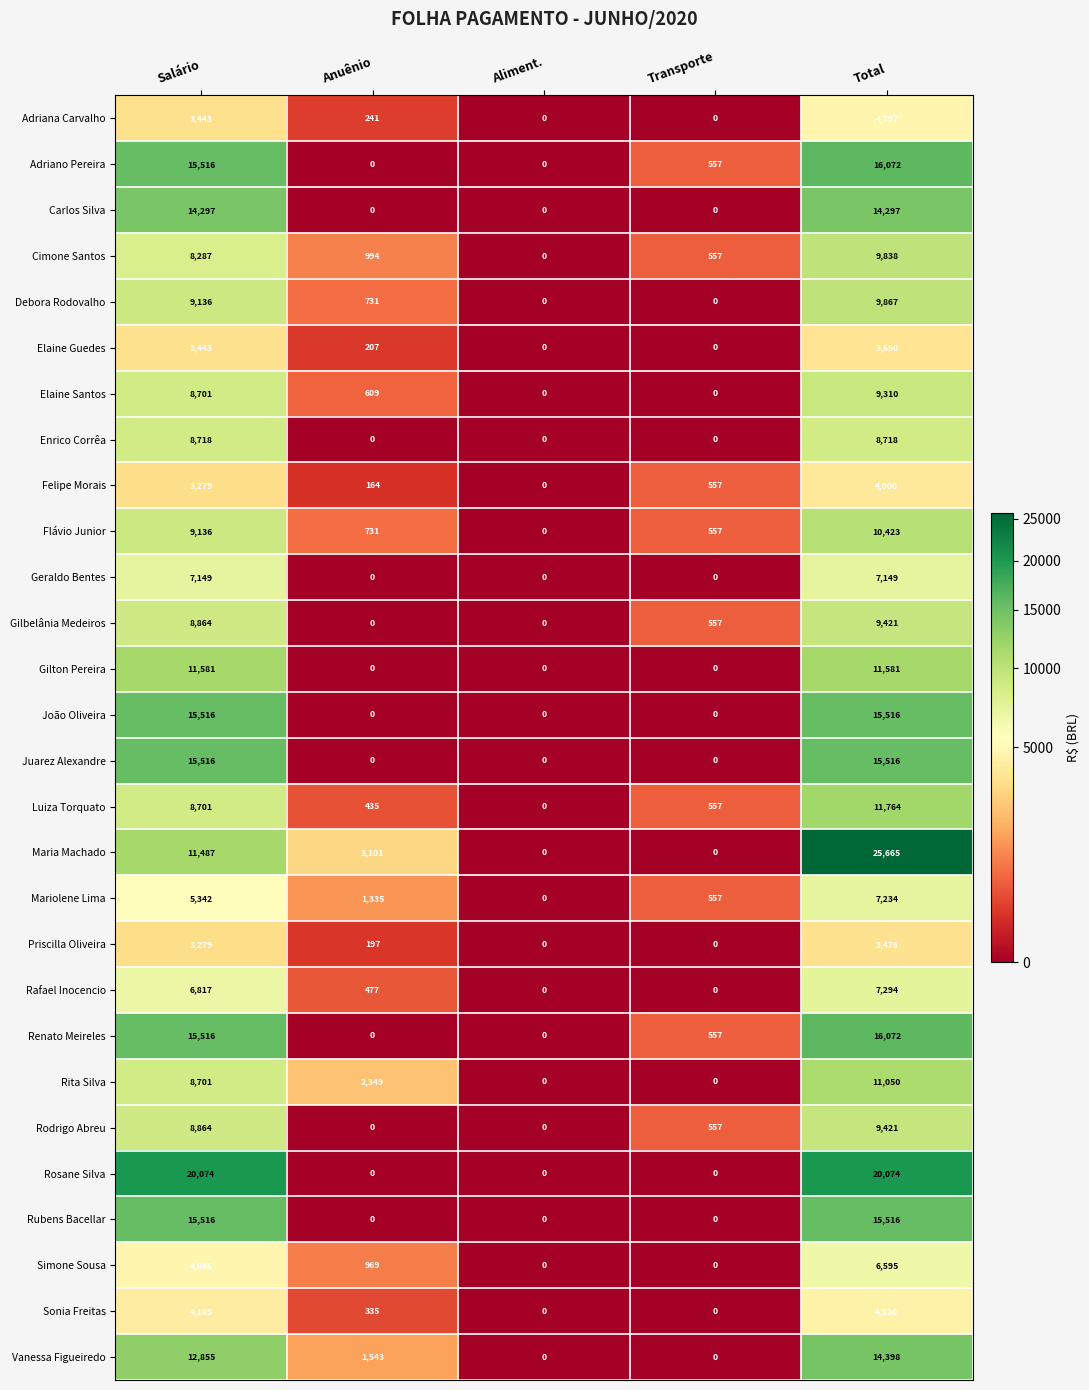

What is the sum of the Cimone Santos values at Total and Aliment.?

9838